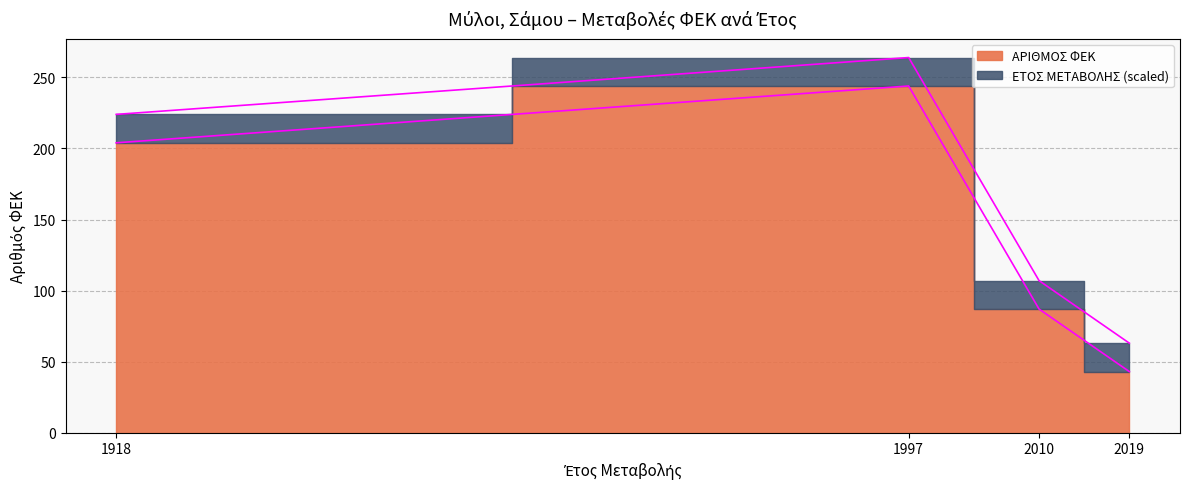

Rank the categories by value from lowest to highest.

2019, 2010, 1918, 1997